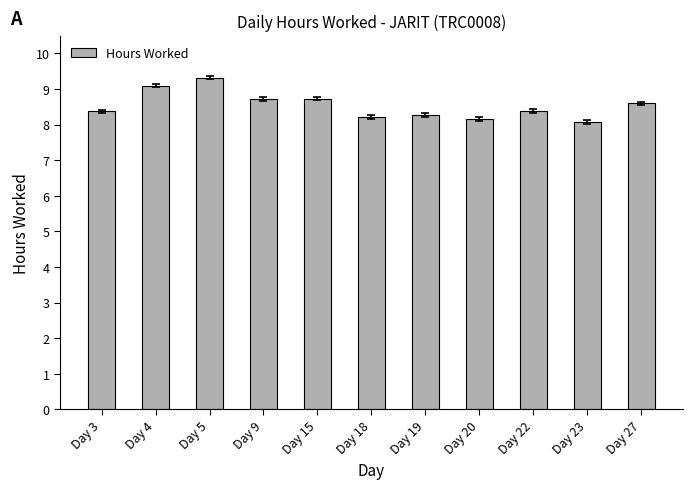

Reading right to left, what are all the values shown in this chart?

Day 27=8.6	Day 23=8.1	Day 22=8.4	Day 20=8.2	Day 19=8.3	Day 18=8.2	Day 15=8.7	Day 9=8.7	Day 5=9.3	Day 4=9.1	Day 3=8.4